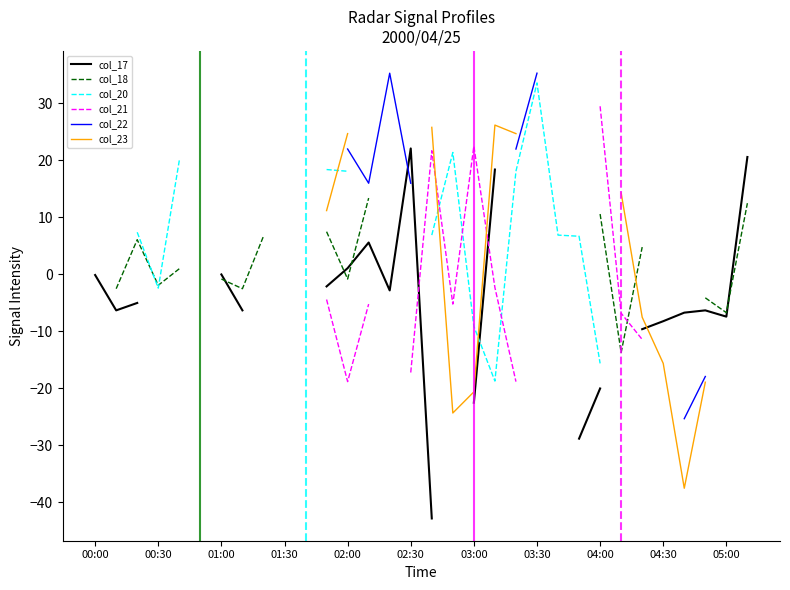

How many interior local valleys does the col_23 series have?

2